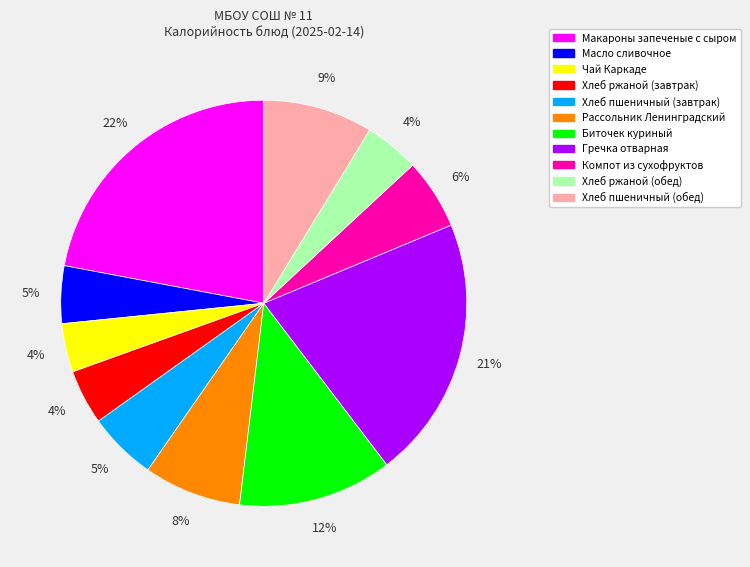

Which category has the biggest portion of the pie?

Макароны запеченые с сыром